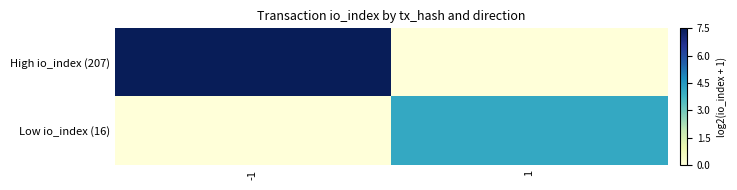

Which series has the widest spread of values?

High io_index (207)